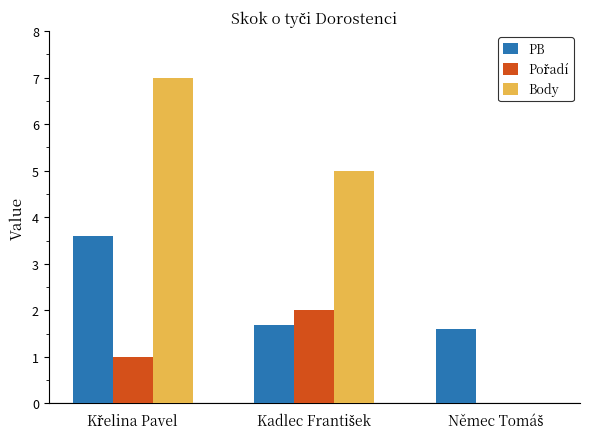

What is the sum of all Body values?

12.0